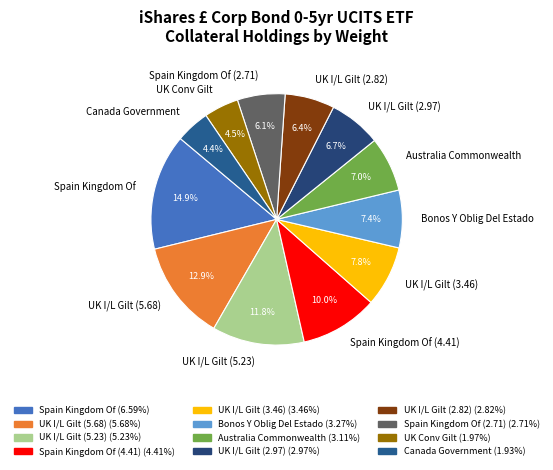

What percentage is the Bonos Y Oblig Del Estado slice, to the nearest percent?

7%